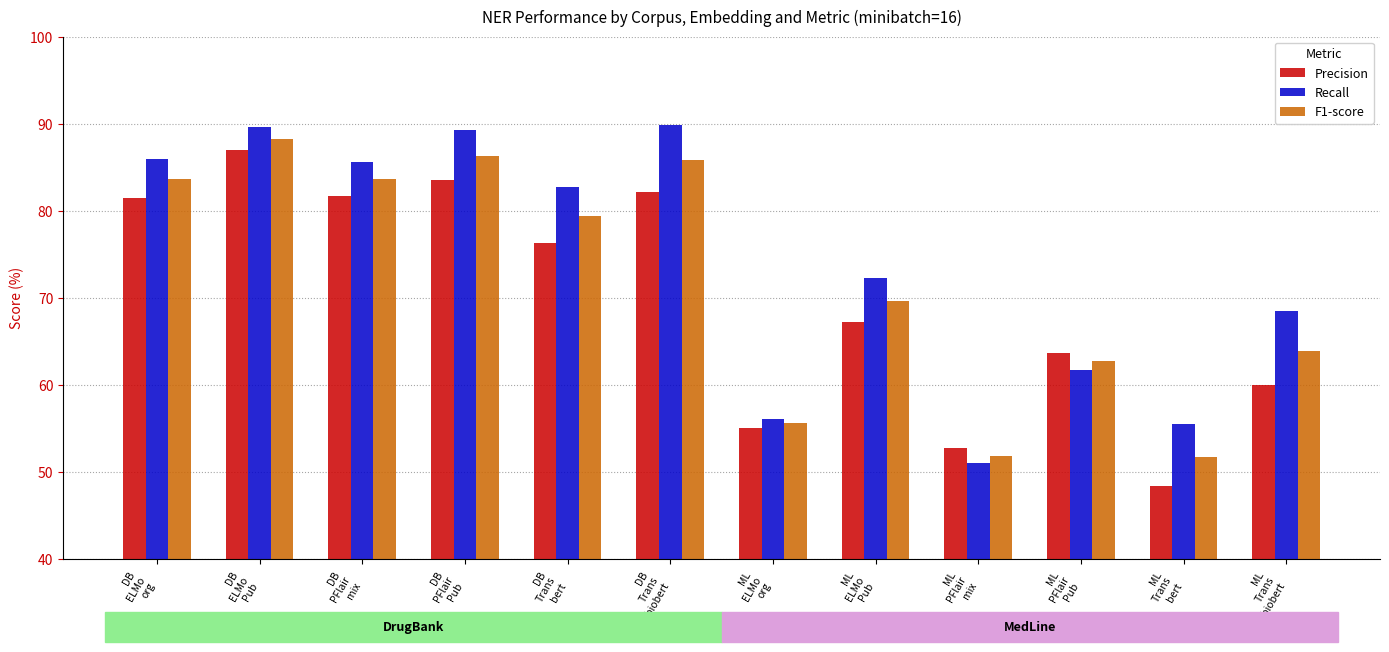

Which series changed the most between ML
PFlair
Pub and ML
Trans
biobert?

Recall